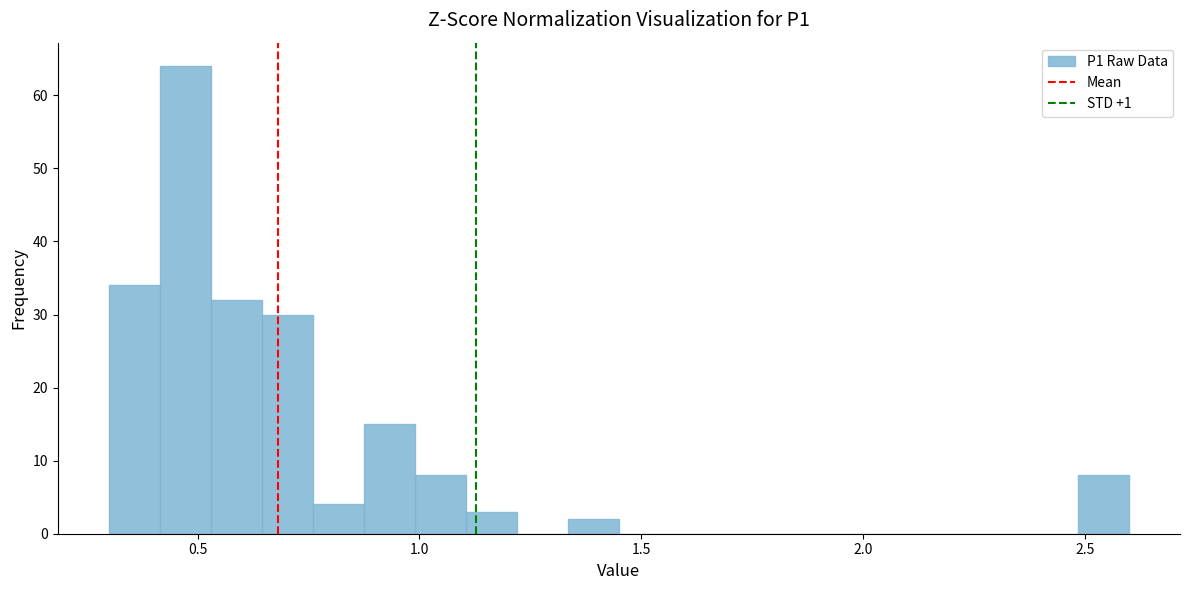

Read against the x-axis, roughly where is the centre of the tallest bar?

0.45